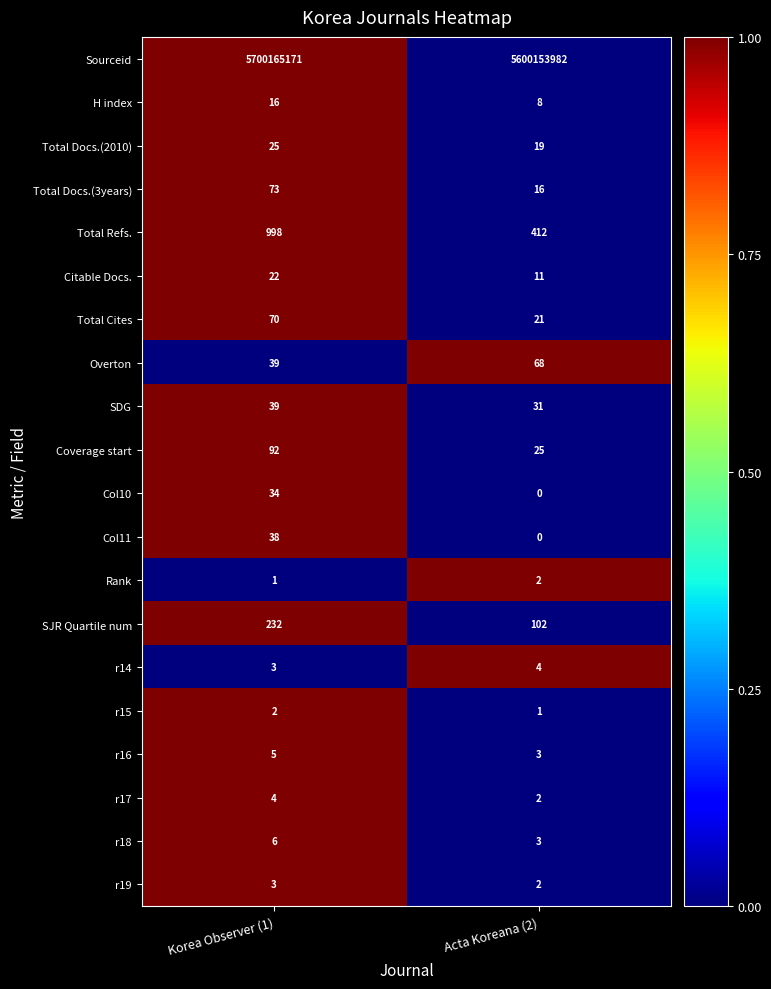

What is the difference between the highest and lowest values at Korea Observer (1)?

5700165170